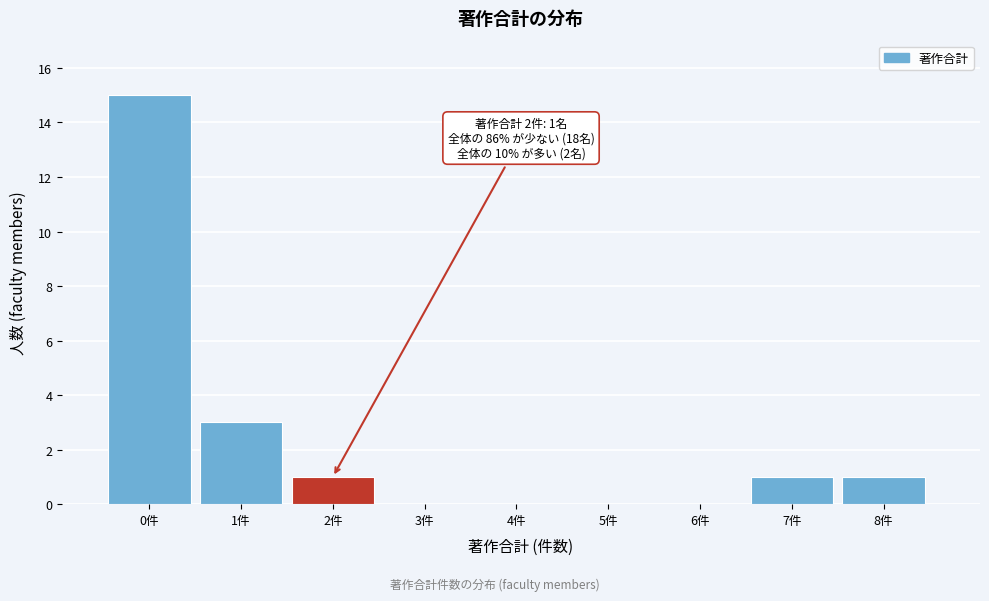

Reading right to left, list all the values displayed in this chart.

8件=1	7件=1	6件=0	5件=0	4件=0	3件=0	2件=1	1件=3	0件=15